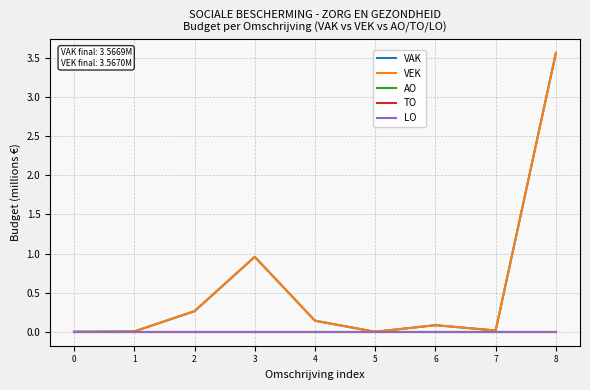

Does the chart have visible grid lines?

Yes